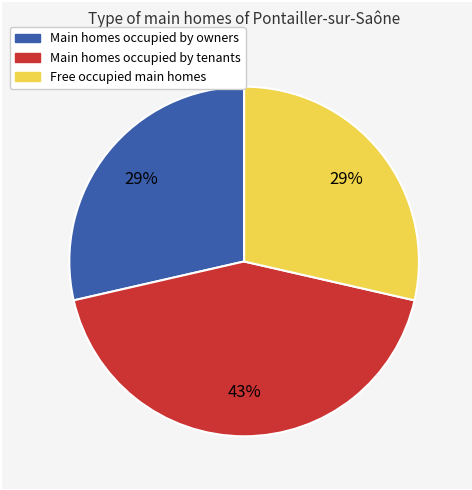

How many slices are in this pie chart?

3